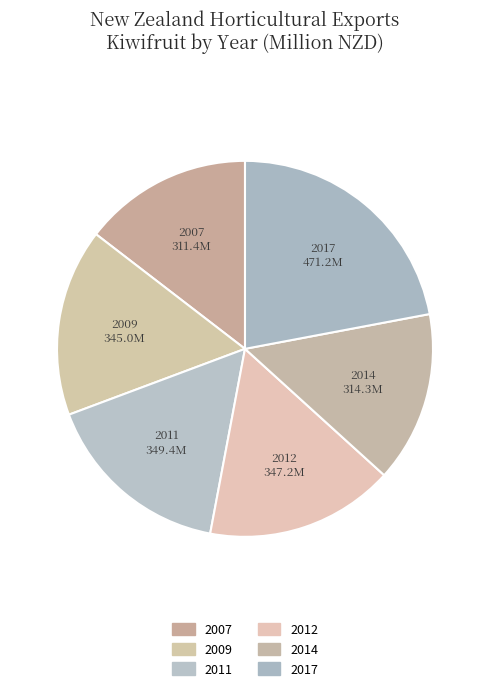

How many segments does this pie chart have?

6